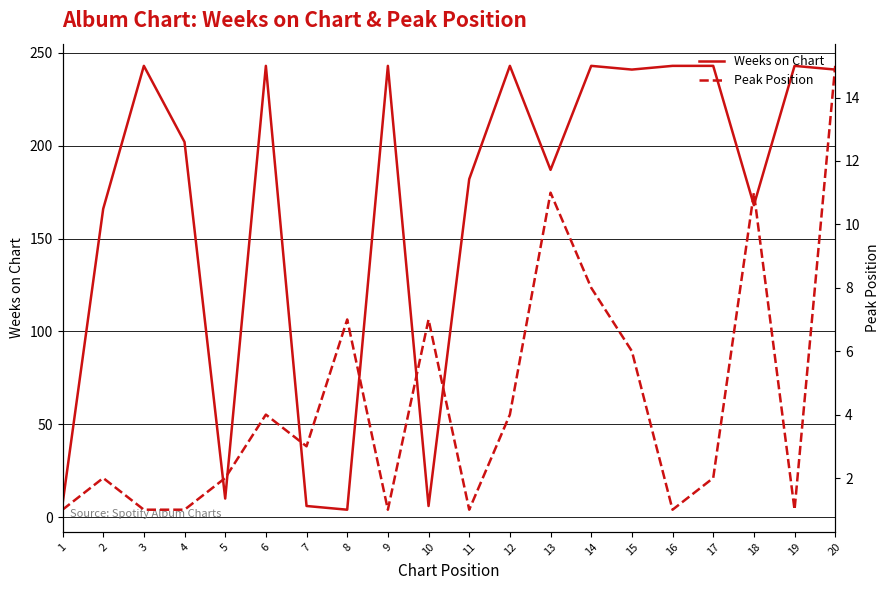

Which series has the largest total across all categories?

Weeks on Chart